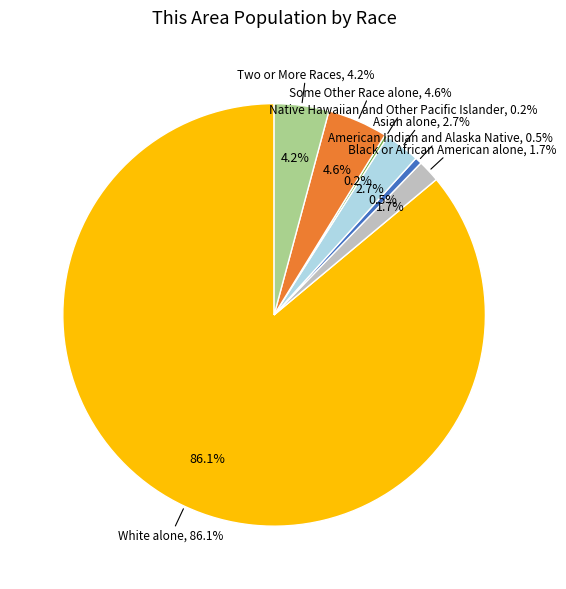

Which slice is the largest?

White alone